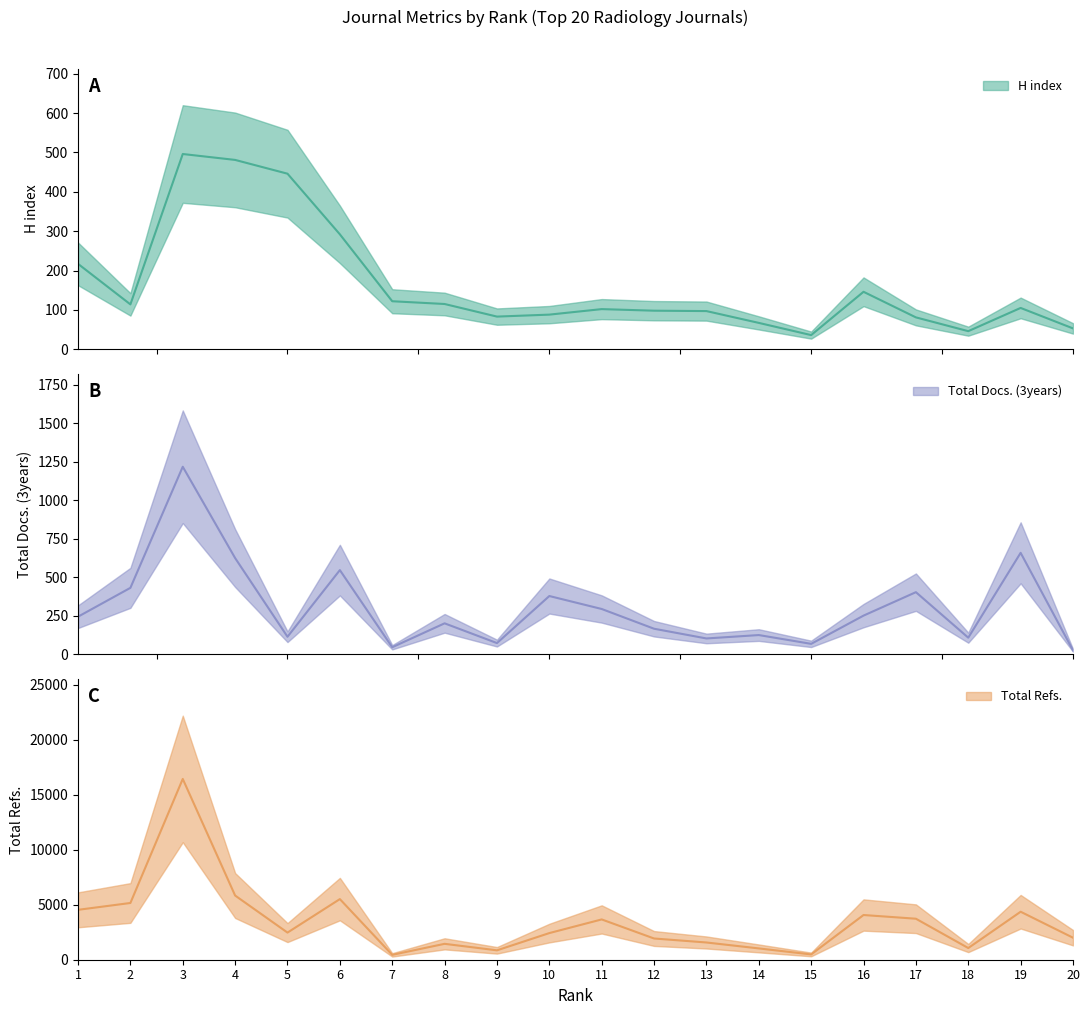

Count the number of categories in the chart.

20